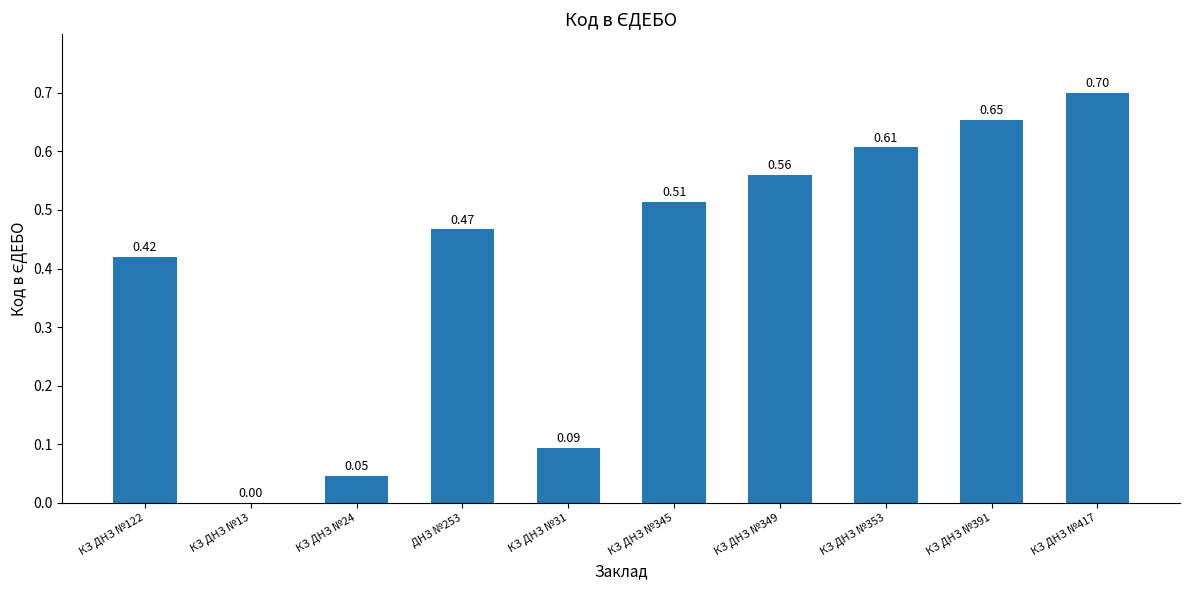

Is it true that the value at КЗ ДНЗ №417 is 0.7?

True